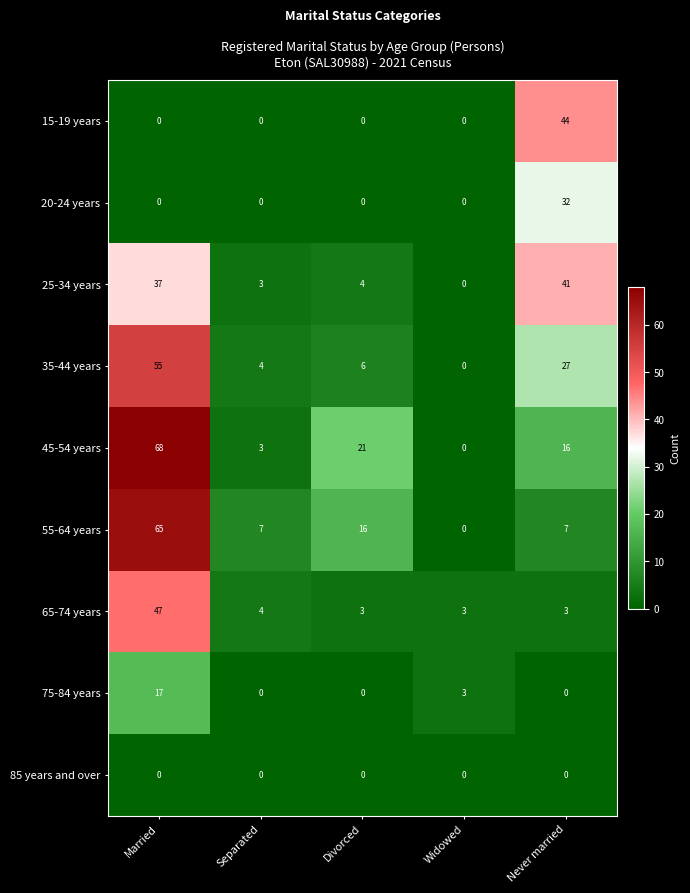

Where is 75-84 years nearest to the value 8?

Widowed